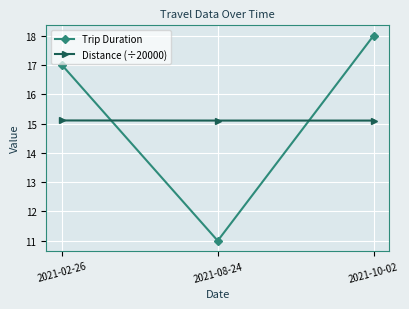

Is this an area chart (filled region under the line)?

No